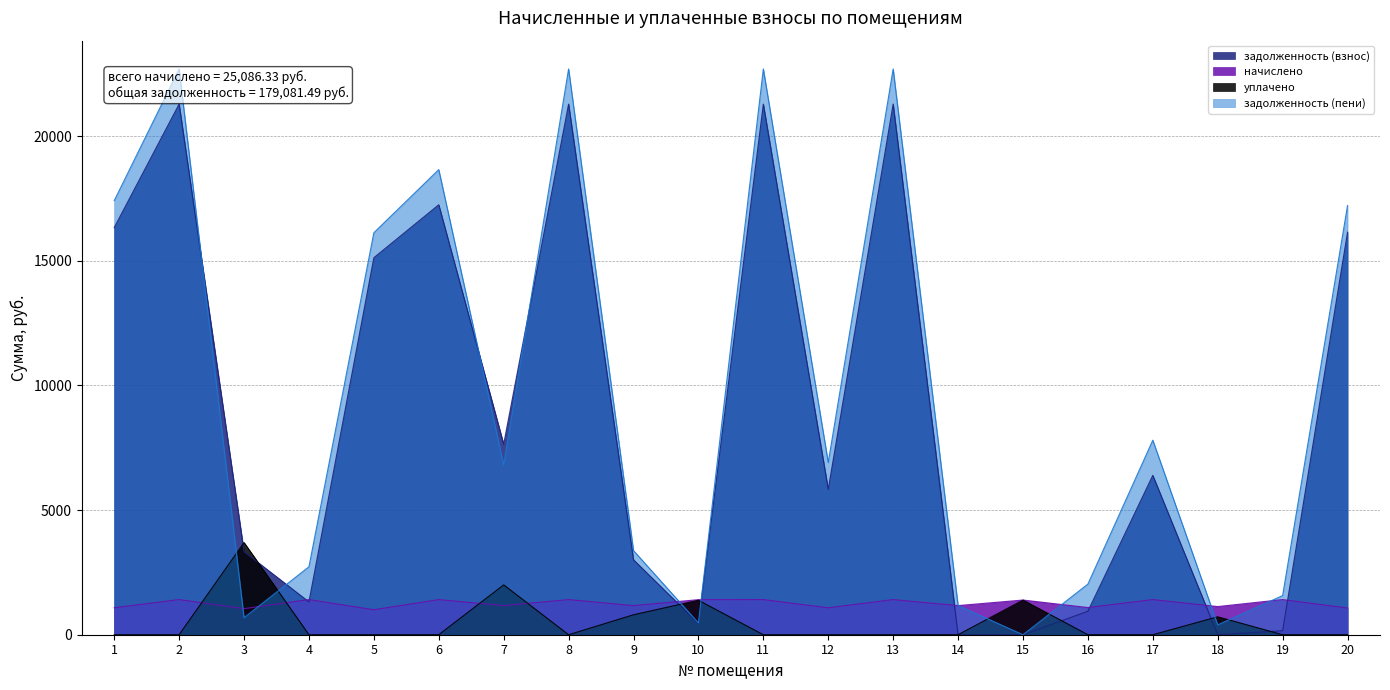

Reading right to left, what are all the values shown in this chart?

задолженность (взнос): 16148.4	160.3	0.0	6394.1	941.1	0.0	0.9	21288.7	5829.5	21288.7	446.4	3006.2	21288.7	7642.2	17249.9	15125.5	1315.7	3334.0	21288.7	16332.5
начислено: 1071.6	1410.1	1129.5	1410.1	1090.3	1391.4	1168.6	1410.1	1080.2	1410.1	1406.7	1168.6	1410.1	1168.6	1410.1	1001.9	1410.1	1046.1	1410.1	1081.8
уплачено: 0.0	0.0	720.0	0.0	0.0	1389.0	0.0	0.0	0.0	0.0	1383.0	800.0	0.0	2000.0	0.0	0.0	0.0	3698.1	0.0	0.0
задолженность (пени): 17220.0	1570.4	395.2	7804.2	2031.4	0.0	1169.5	22698.8	6909.6	22698.8	470.1	3374.8	22698.8	6810.8	18660.0	16127.4	2725.8	682.1	22698.8	17414.3